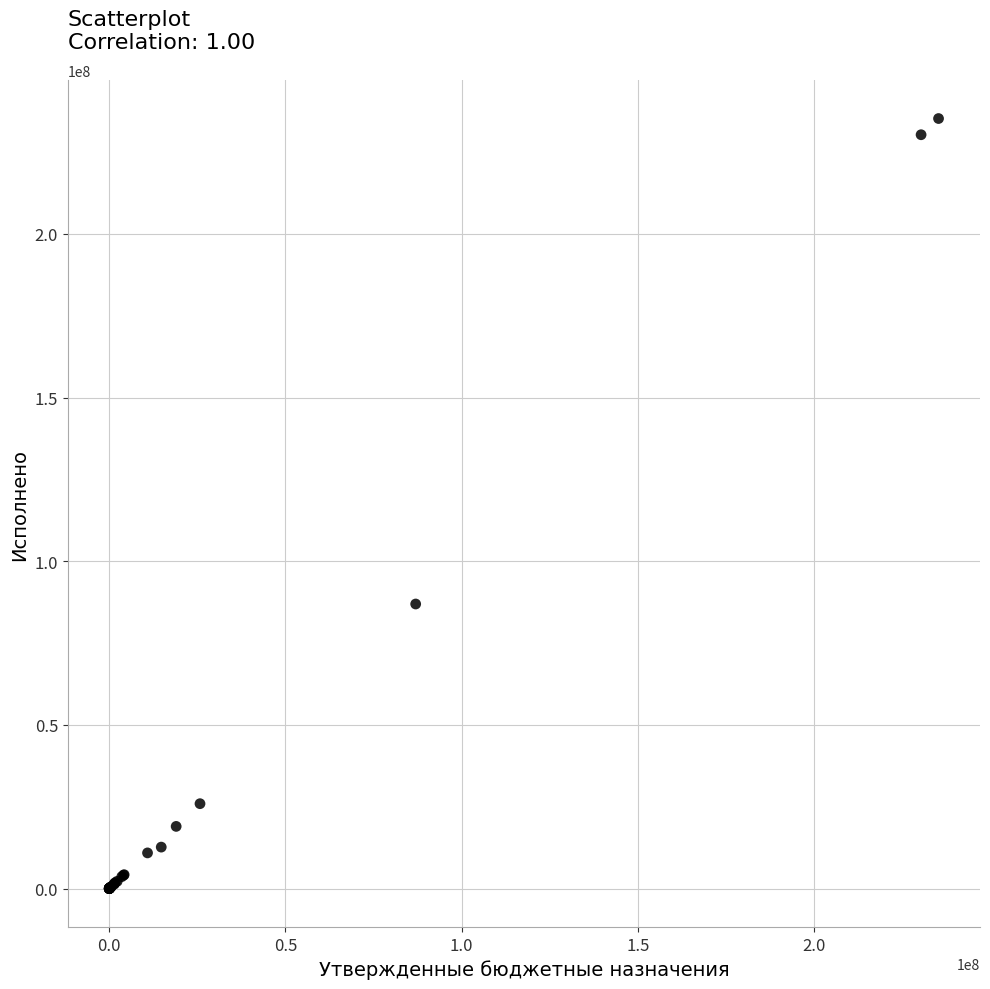

What Y value in the scatter plot is closest to 117632087?

86934400.0